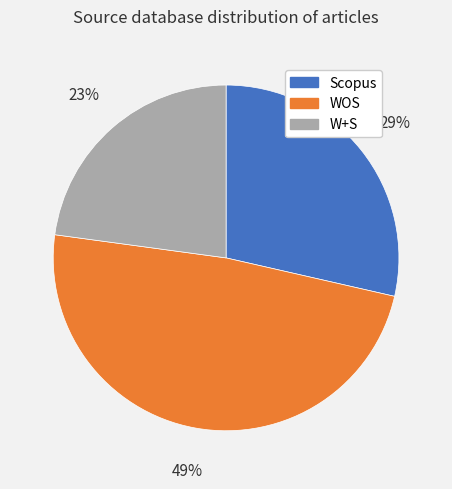

Rank the categories by value from lowest to highest.

W+S, Scopus, WOS